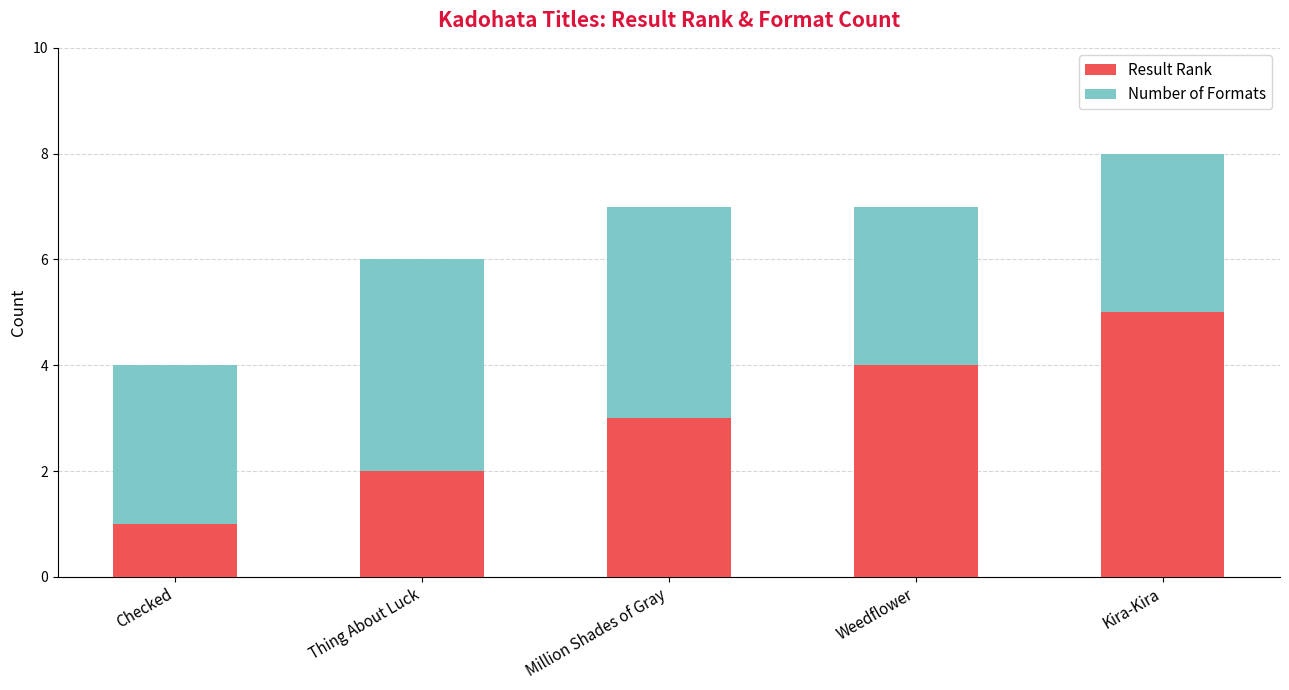

What are all the series names shown in the legend?

Result Rank, Number of Formats